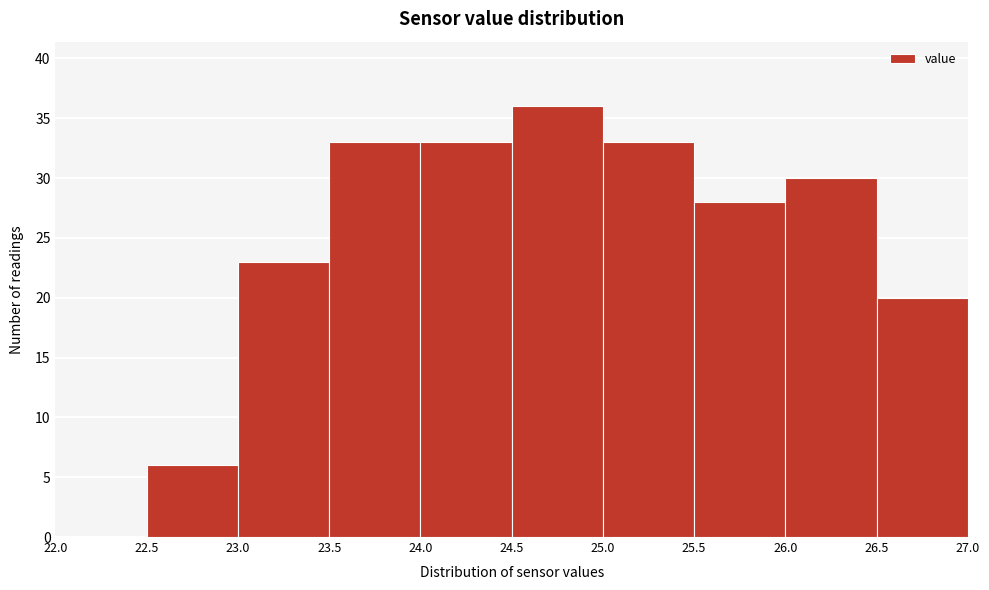

Reading left to right, transcribe this chart: for each bar, give the range it covers on the x-axis and its height. The values are not printed on the chart, so give them approximately, as read against the axis.

22.0 to 22.5: 0
22.5 to 23.0: 6
23.0 to 23.5: 23
23.5 to 24.0: 33
24.0 to 24.5: 33
24.5 to 25.0: 36
25.0 to 25.5: 33
25.5 to 26.0: 28
26.0 to 26.5: 30
26.5 to 27.0: 20